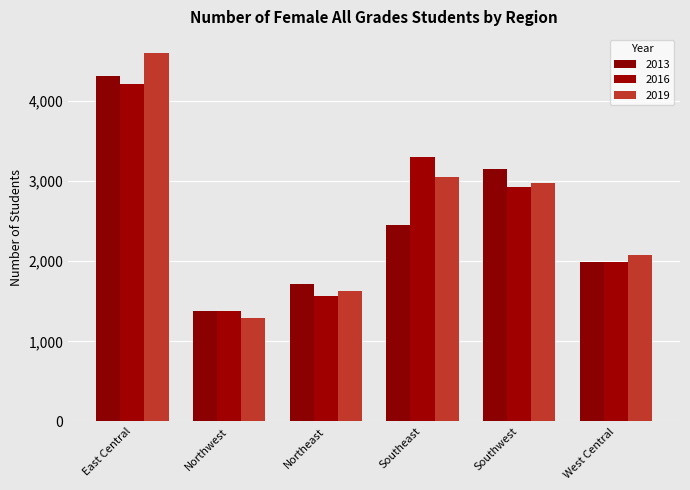

What position from the left is Southwest?

5